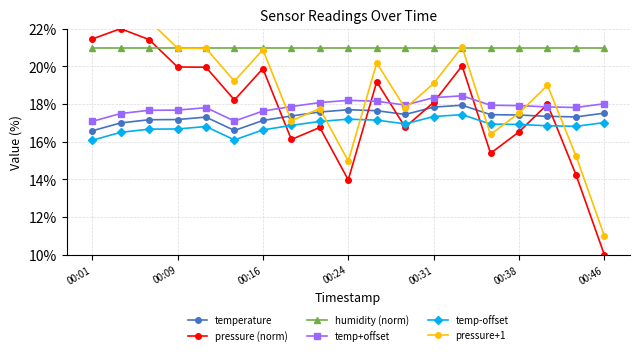

Is it true that humidity (norm) equals 21.0 at 00:38?

True